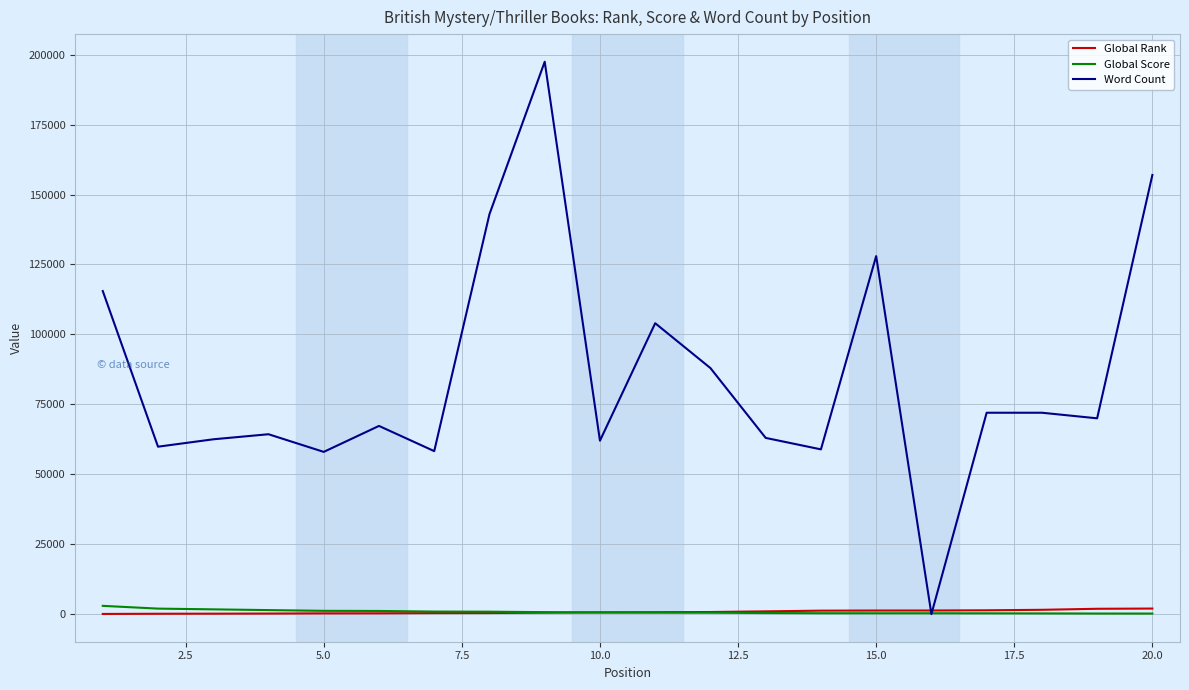

What is the difference between the maximum and minimum values in the Global Rank series?

1926